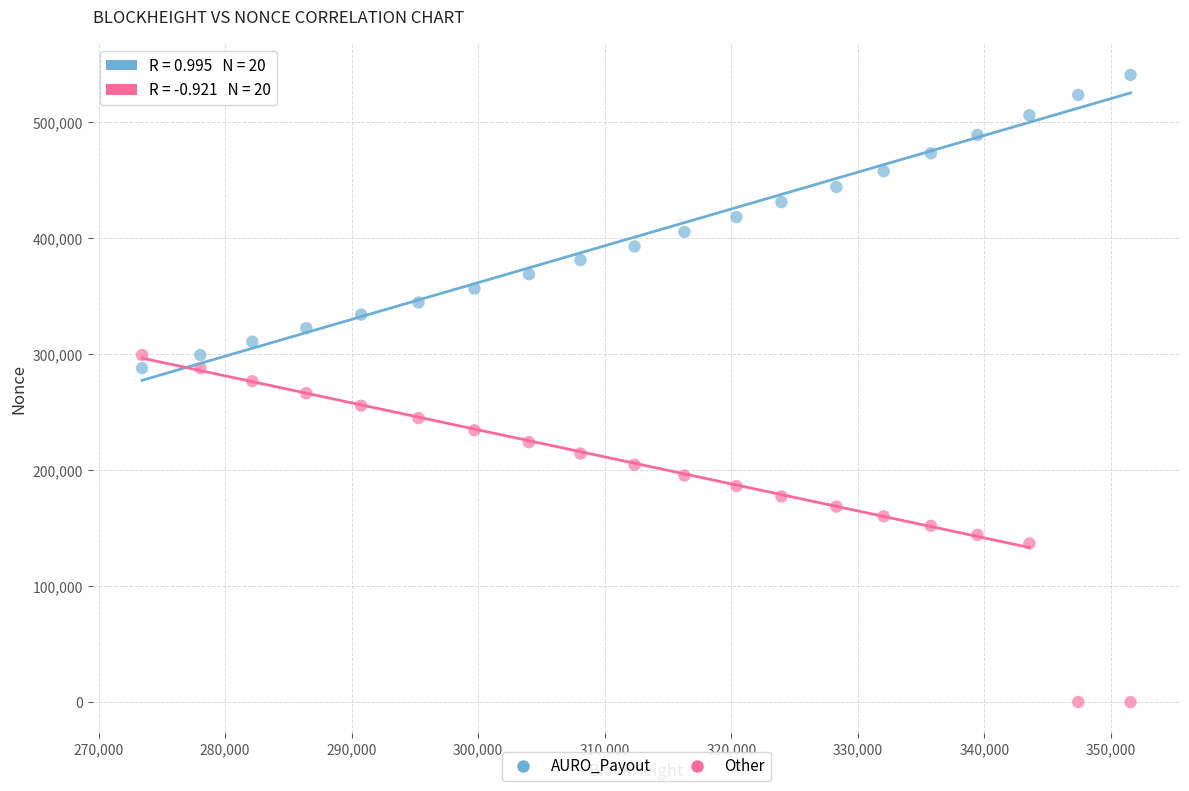

What is the X range (max minus min) for the scatter plot?

78110